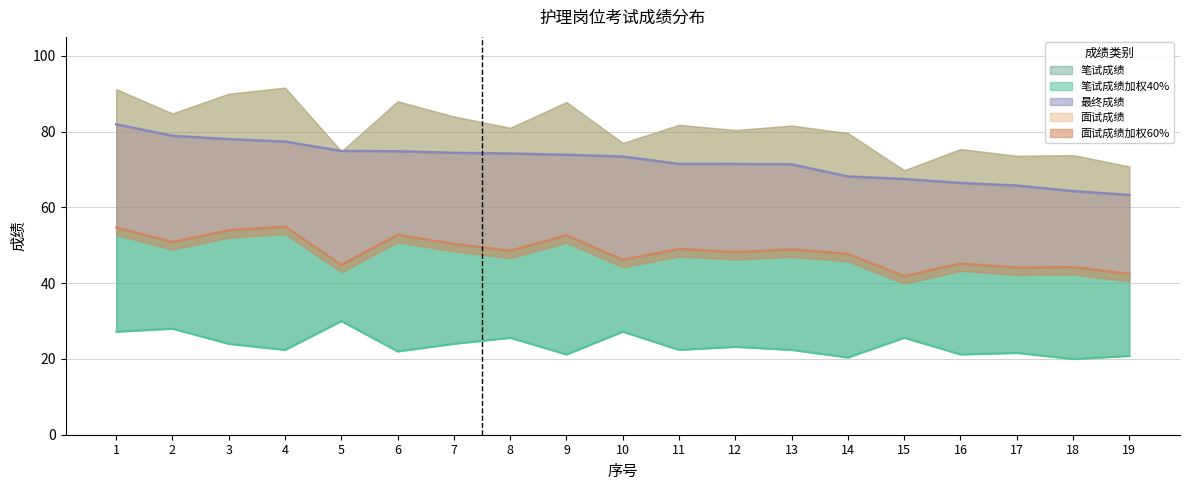

What is the difference between the highest and lowest values at 19?

42.5